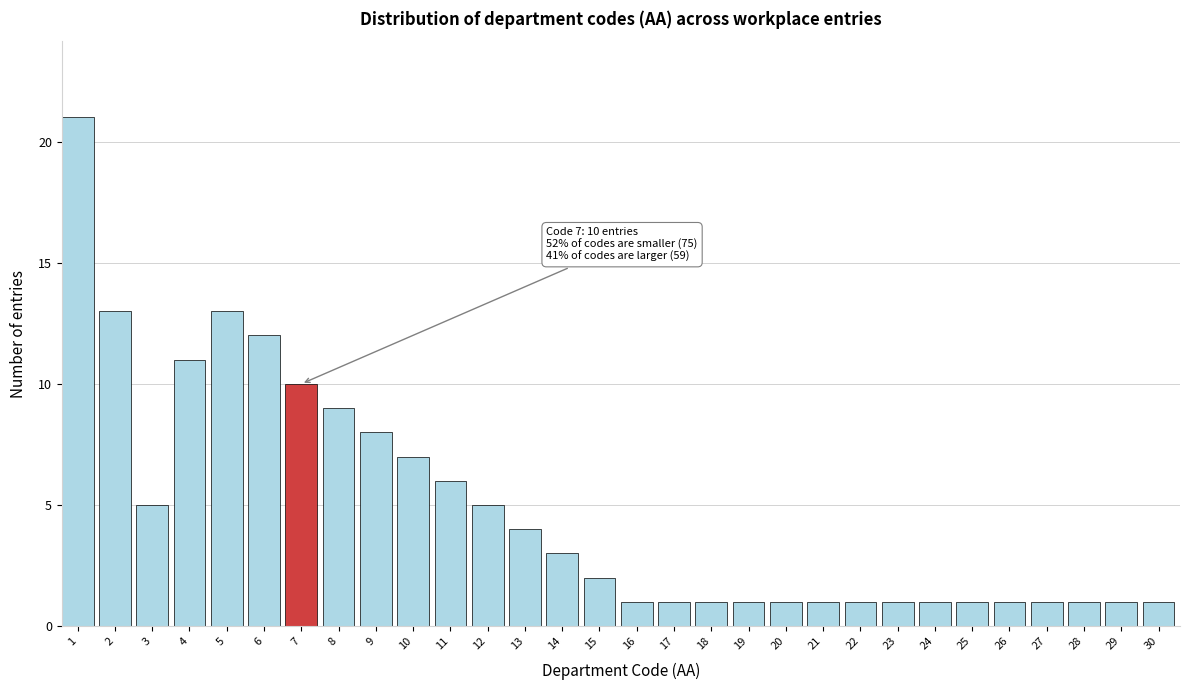

Reading left to right, list all the values displayed in this chart.

1=21	2=13	3=5	4=11	5=13	6=12	7=10	8=9	9=8	10=7	11=6	12=5	13=4	14=3	15=2	16=1	17=1	18=1	19=1	20=1	21=1	22=1	23=1	24=1	25=1	26=1	27=1	28=1	29=1	30=1